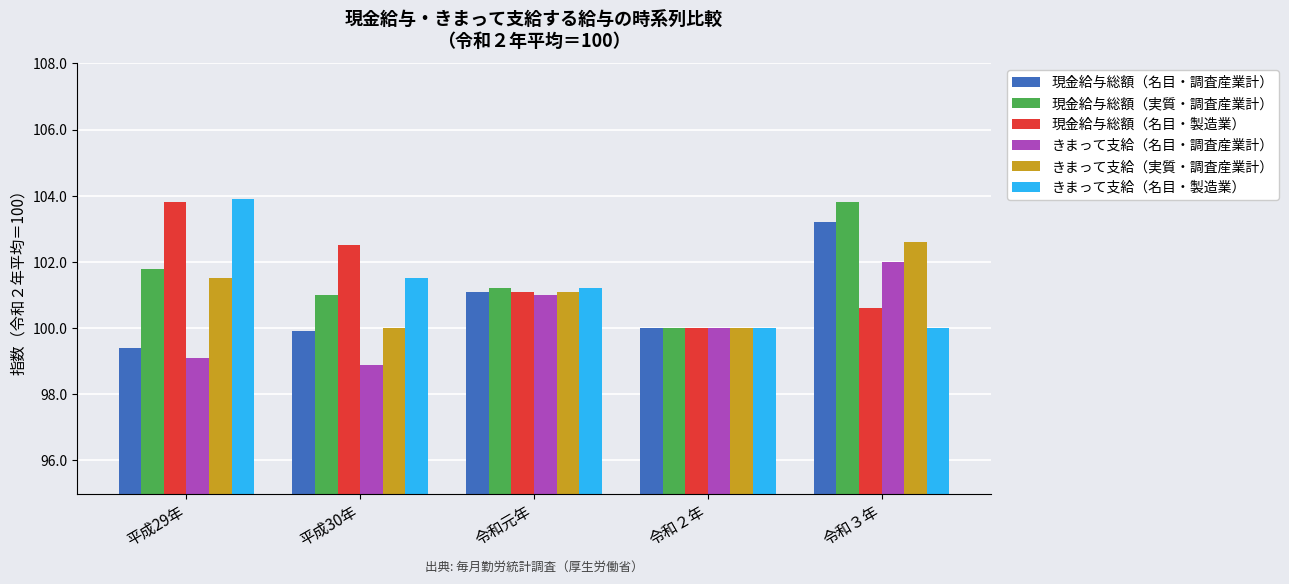

What is the sum of the 現金給与総額（名目・製造業） values at 平成30年 and 平成29年?

206.3